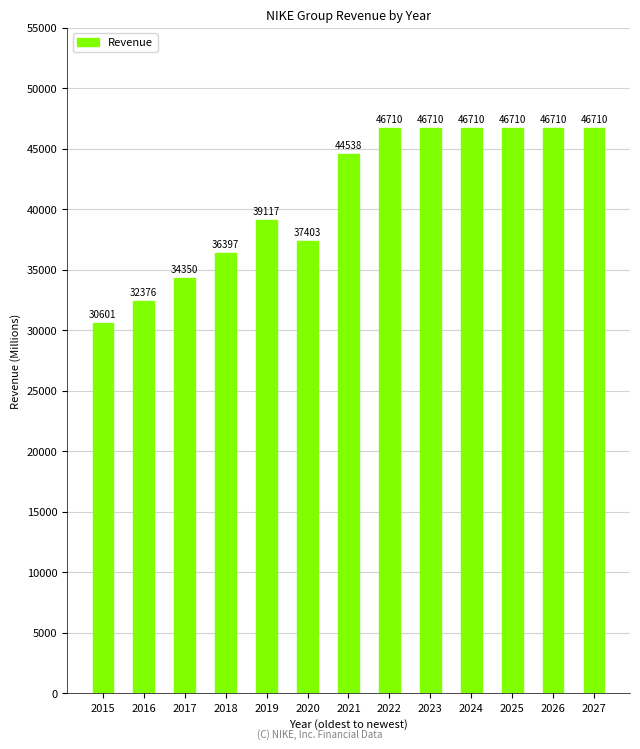

Does the chart contain any negative values?

No